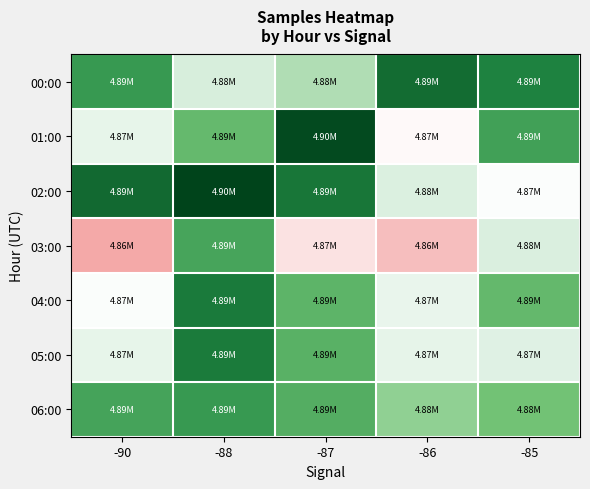

Which label corresponds to the largest value in the chart?

-88